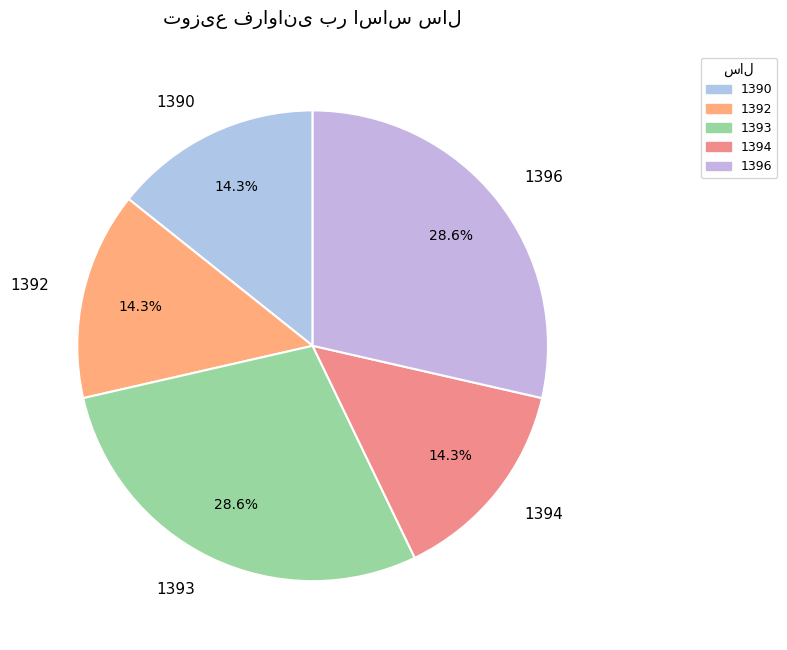

Combined, do 1393 and 1390 account for over 50%?

No